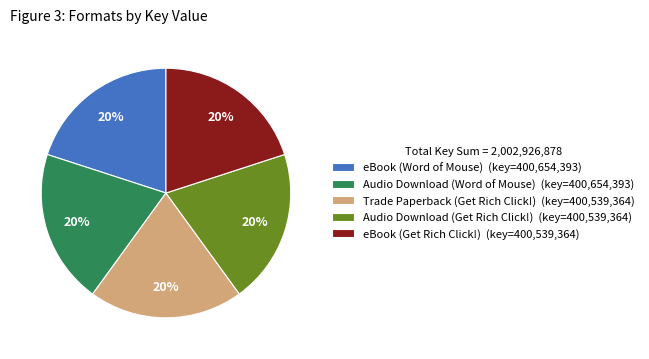

To the nearest percent, what is the combined percentage of Audio Download (Word of Mouse) and eBook (Word of Mouse)?

40%